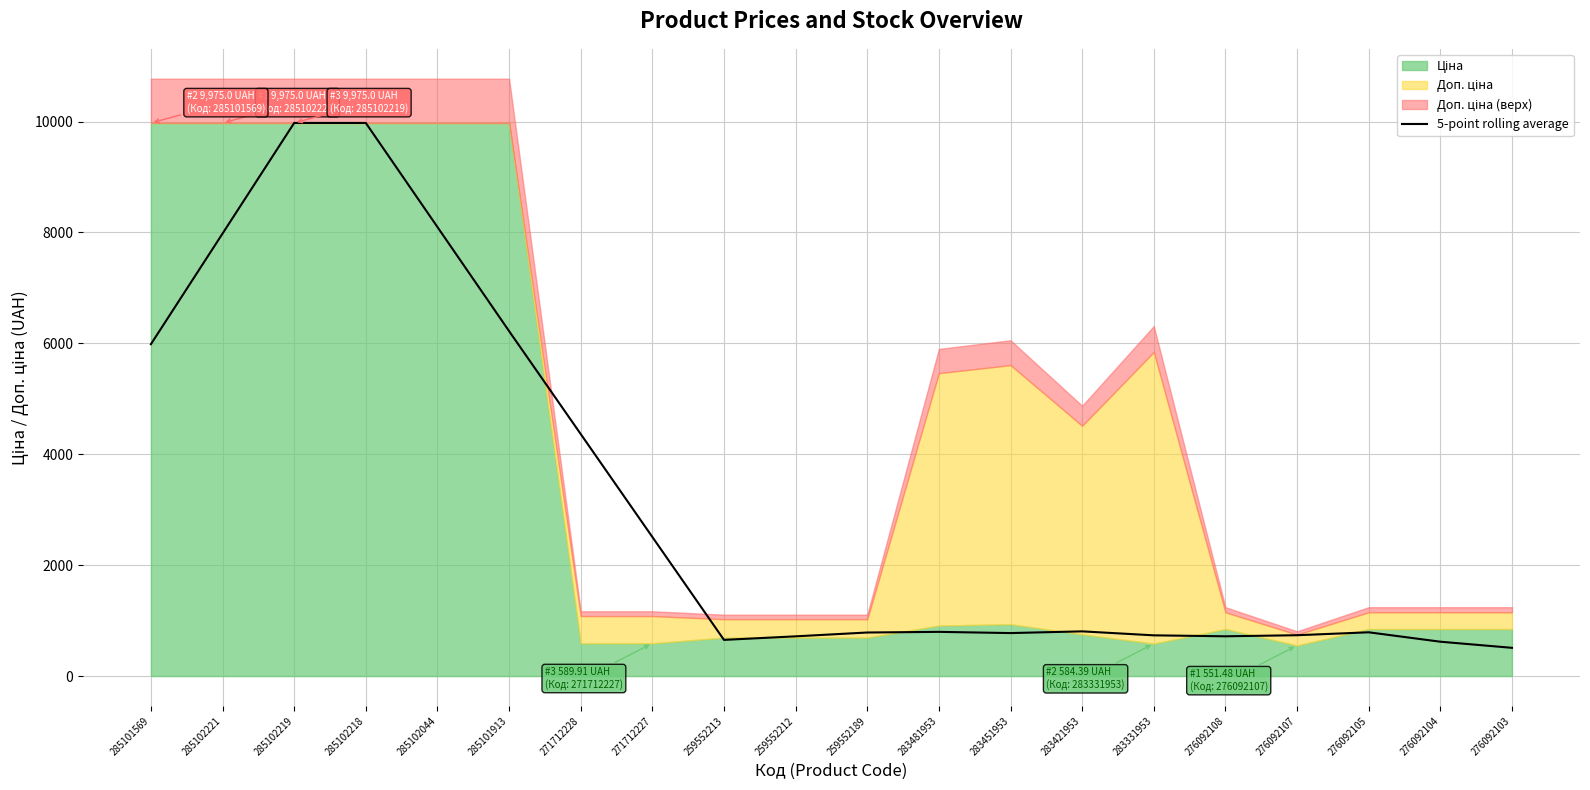

Is it true that 5-point rolling average equals 1340.8 at 283451953?

False